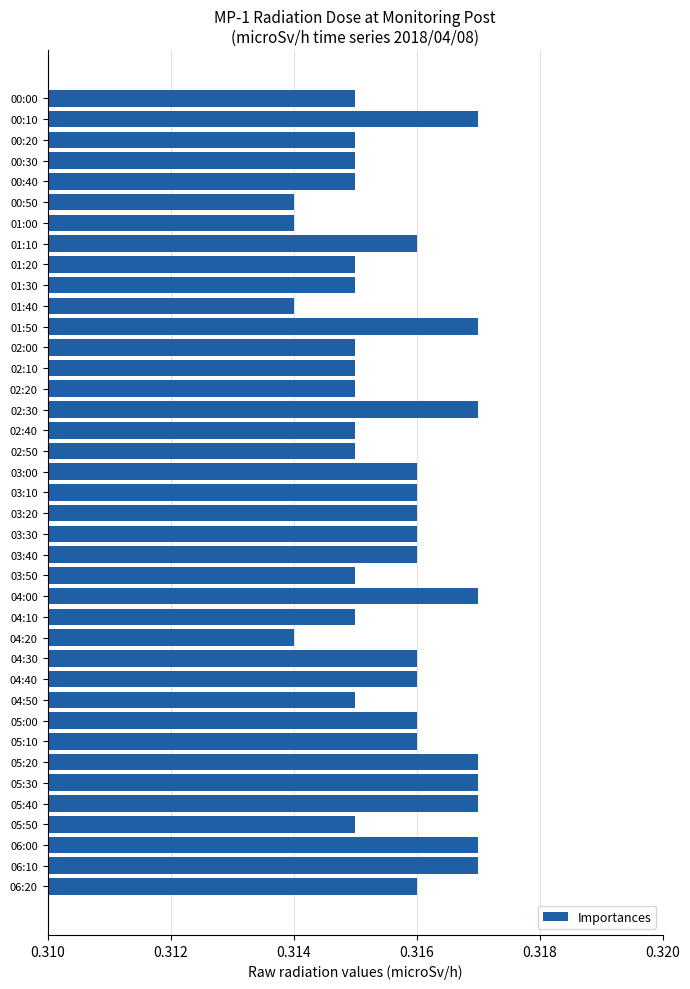

How many series are shown in this chart?

1